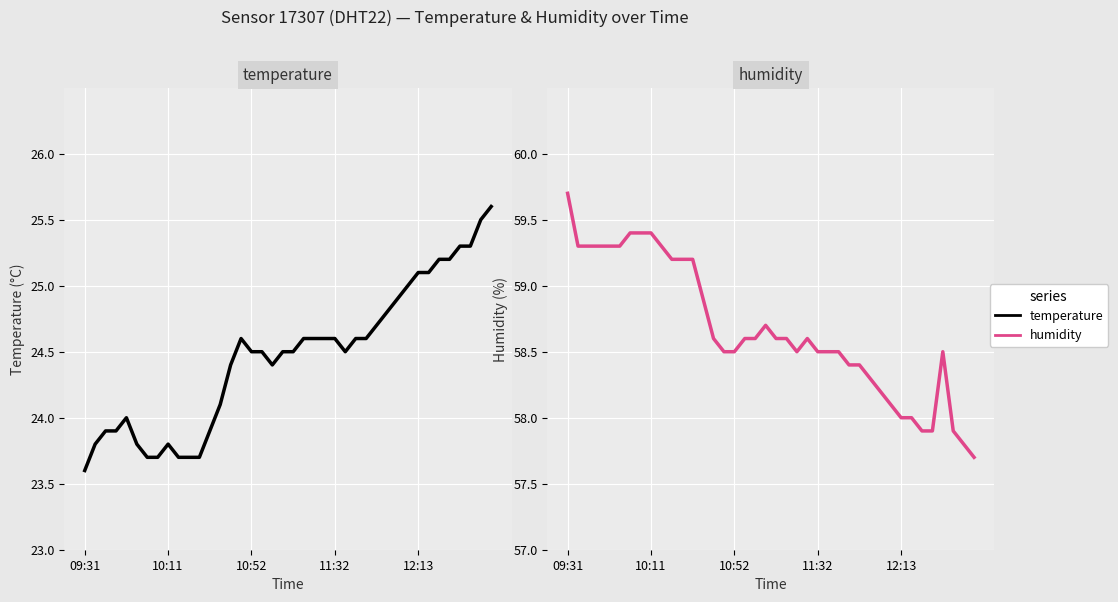

True or false: humidity has more than 1 points higher than both neighbors.

True